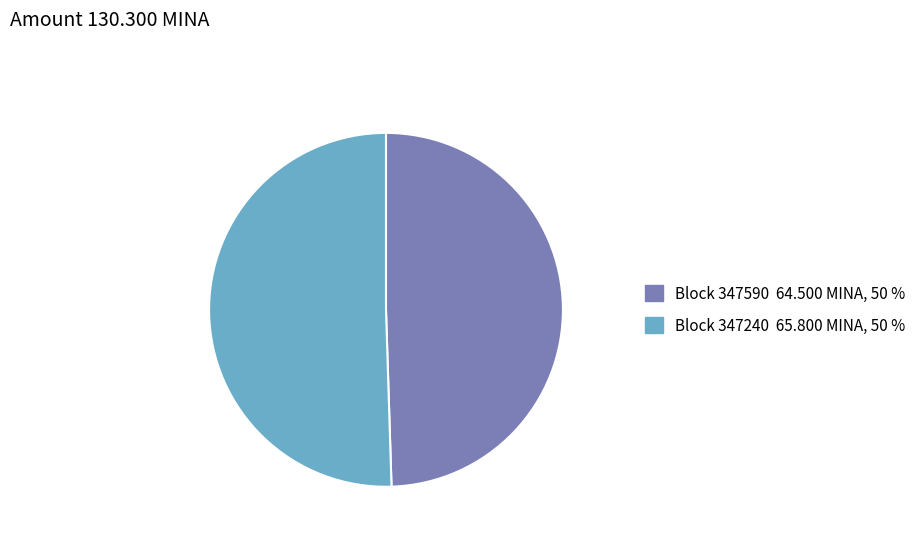

Does any single category account for the majority?

Yes